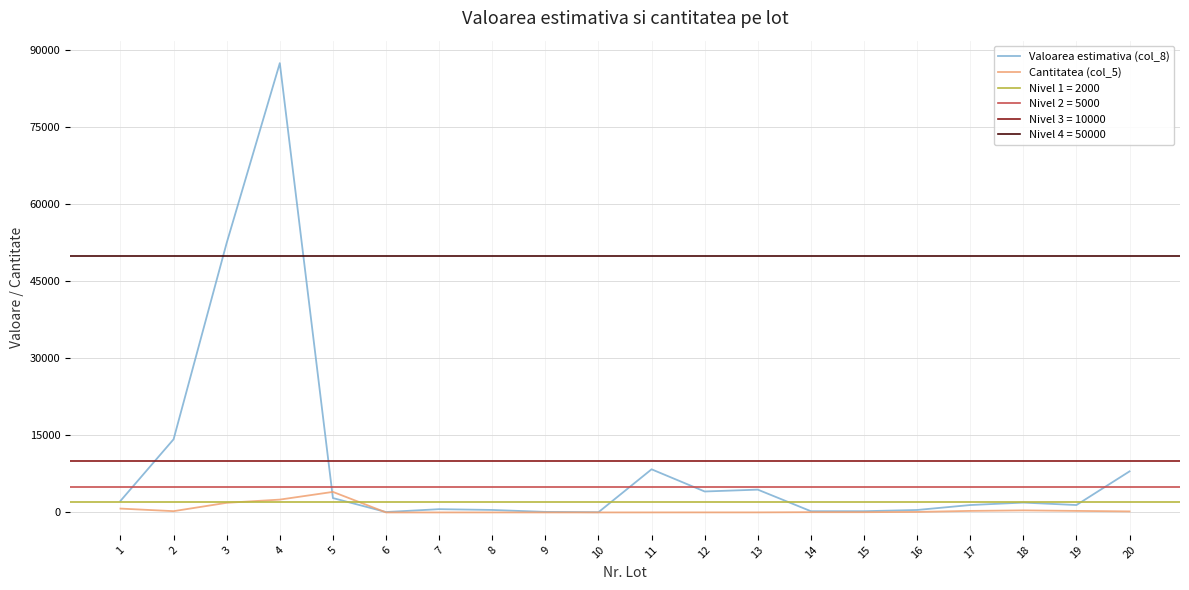

Is the value of Cantitatea (col_5) at 2 greater than the value of Valoarea estimativa (col_8) at 5?

No